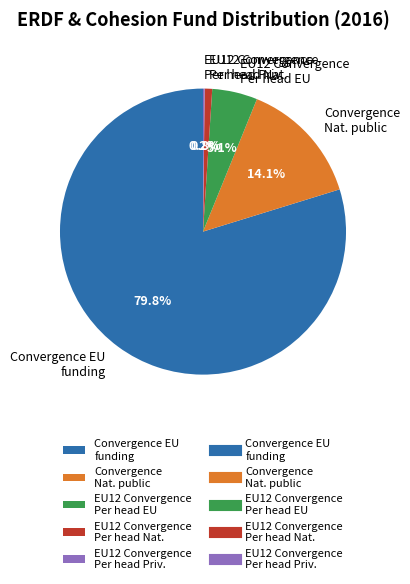

Which slice is the largest?

Convergence EU funding